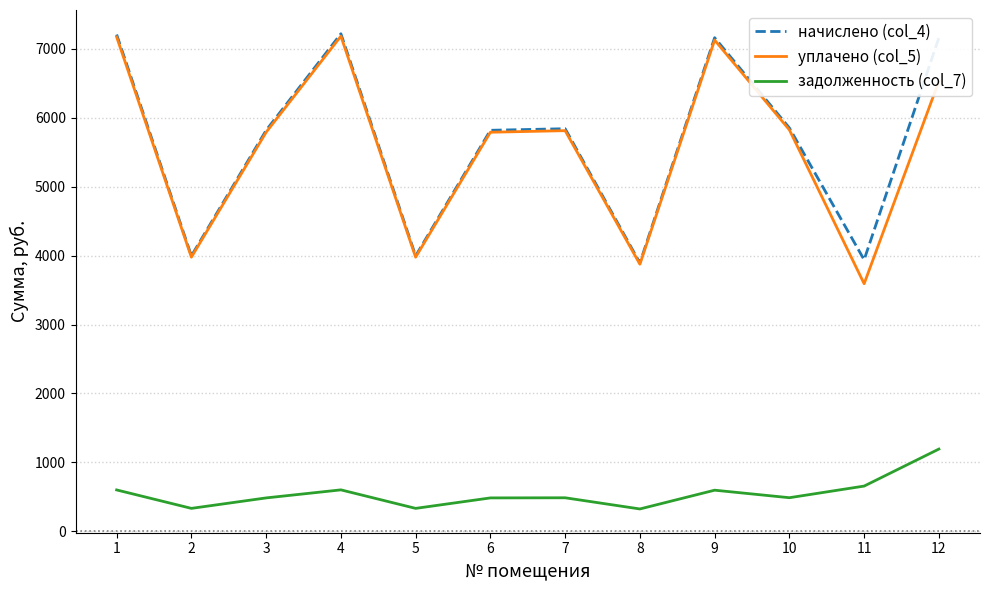

Read the задолженность (col_7) value at 5.

333.1